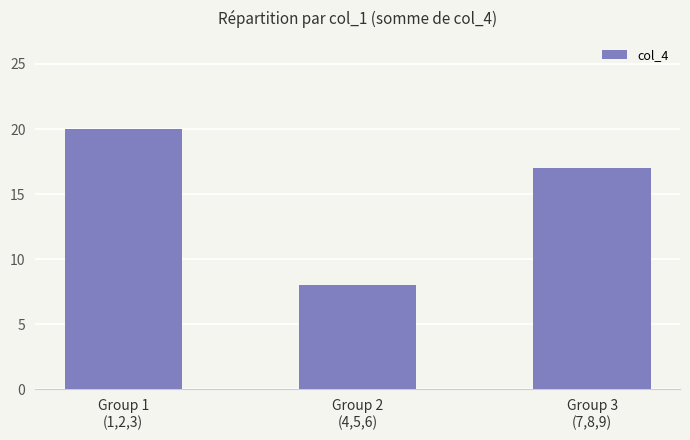

Are the bars grouped side by side (vs. stacked)?

No